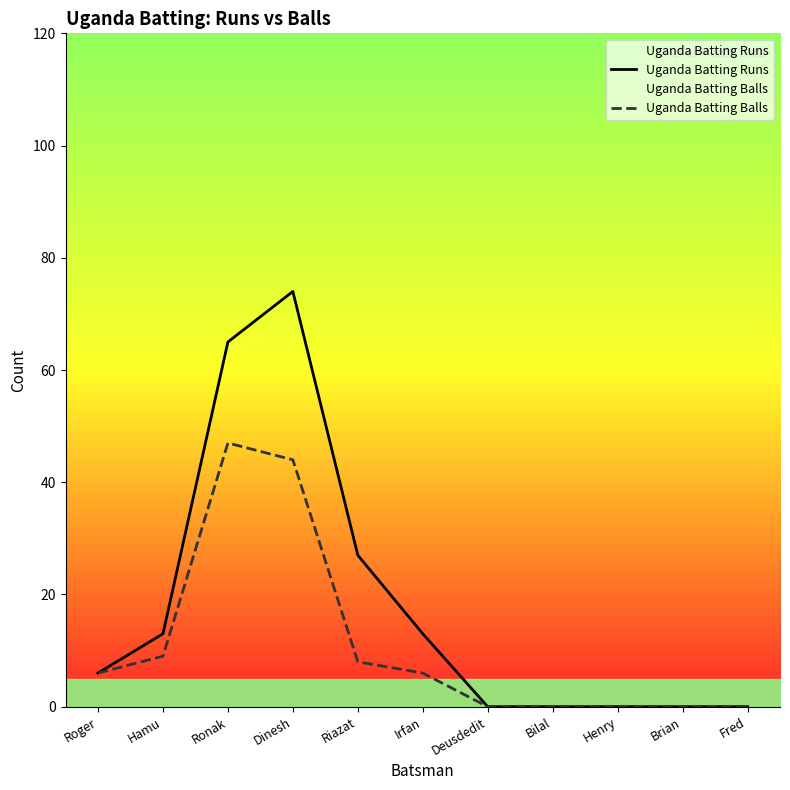

At which label is Uganda Batting Runs closest to 37?

Riazat